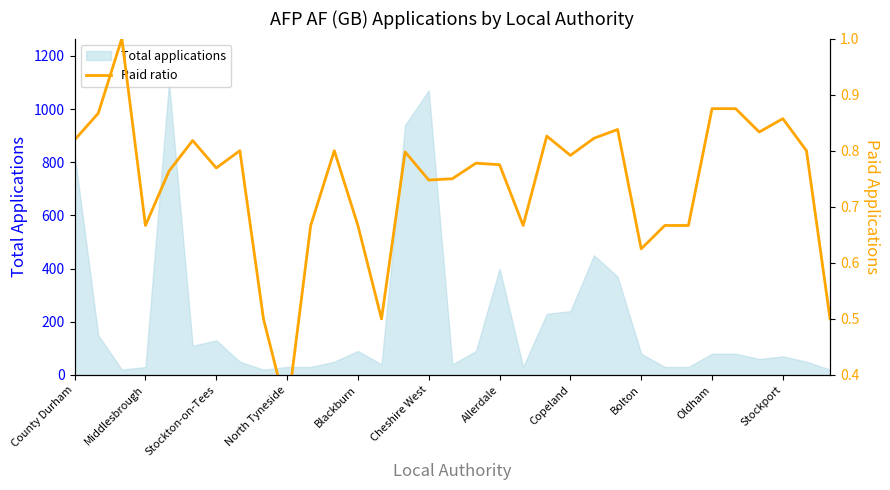

Is it true that Total applications equals 90 at Blackburn?

True